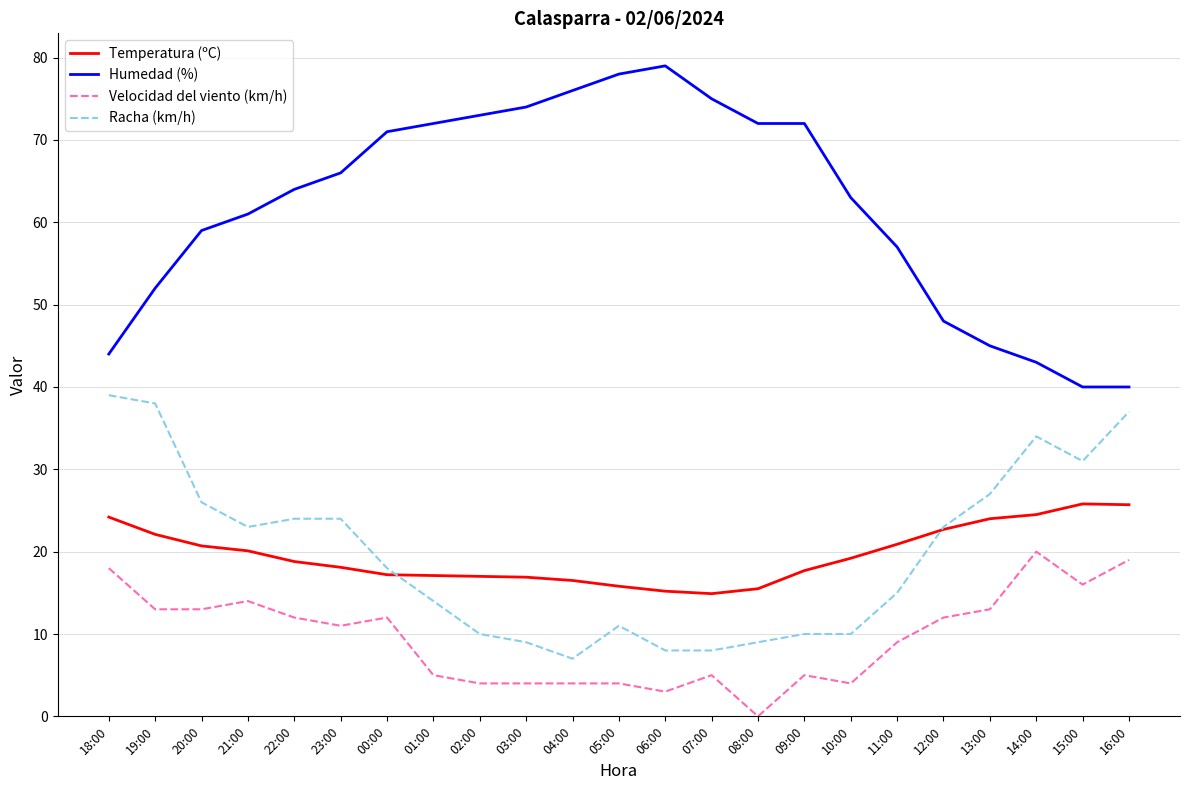

What position from the right is 05:00?

12